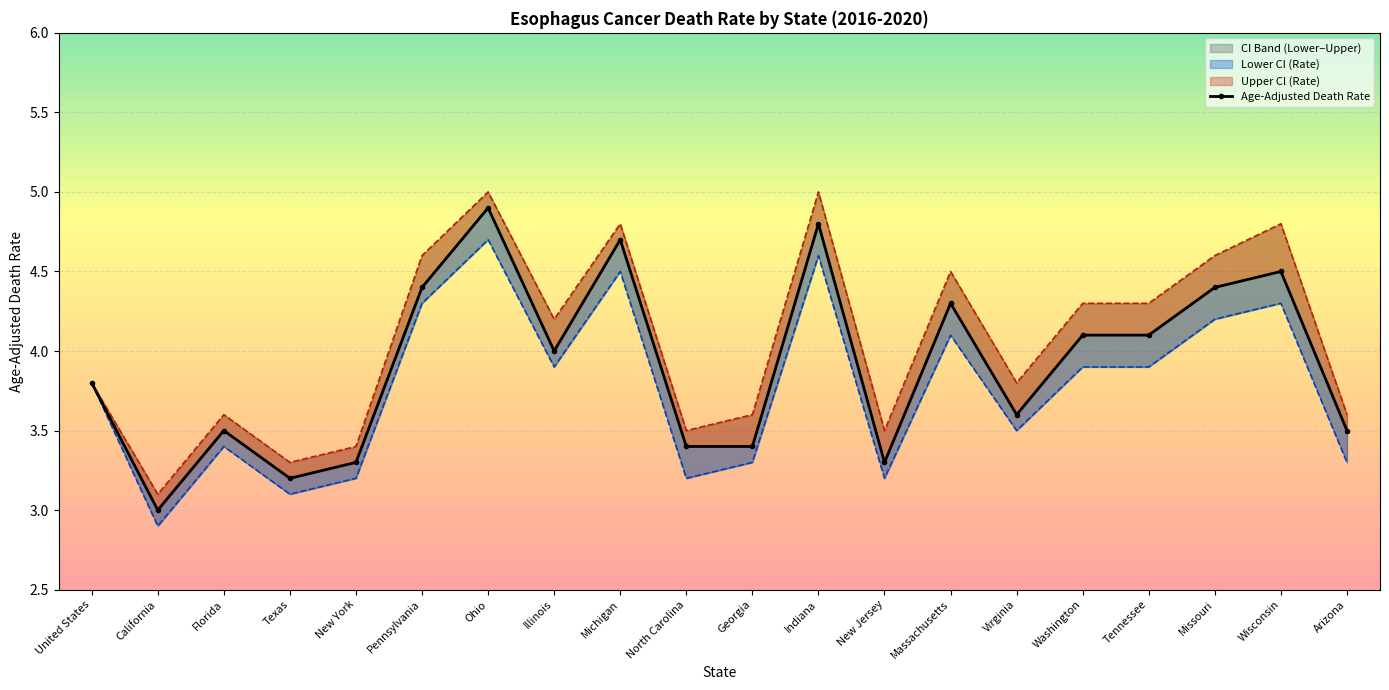

At which label is Upper CI (Rate) closest to 4?

United States